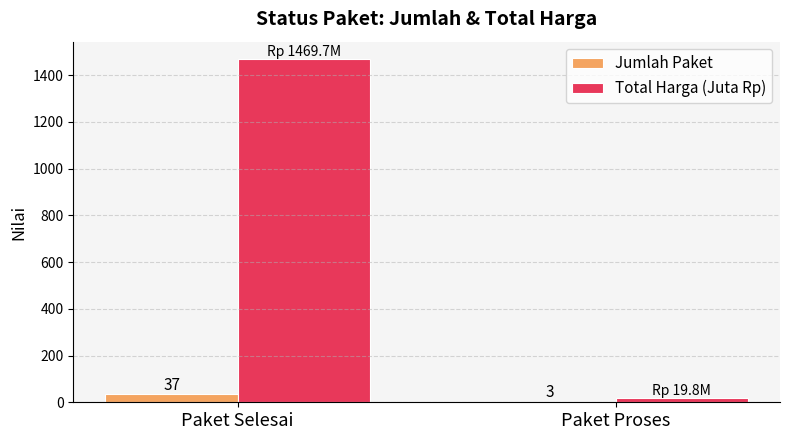

At which category is the sum across all series the highest?

Paket Selesai